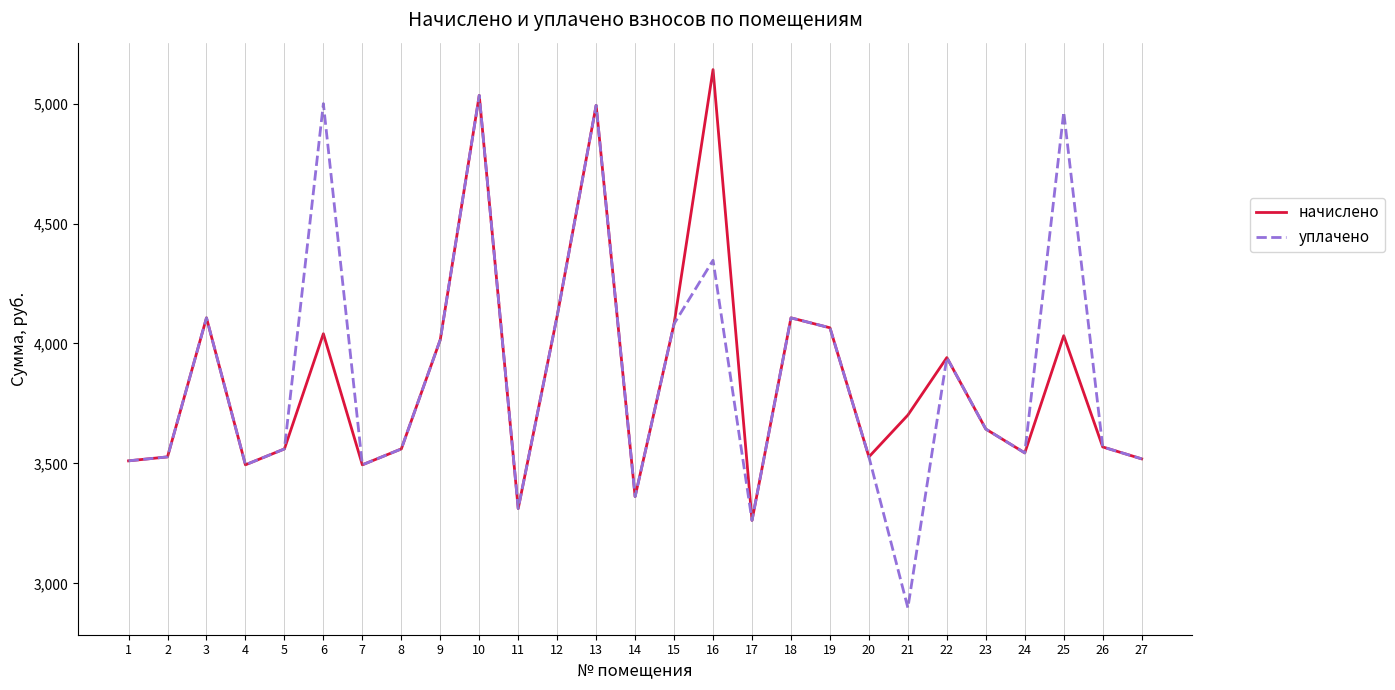

What is the smallest value displayed?

2898.0